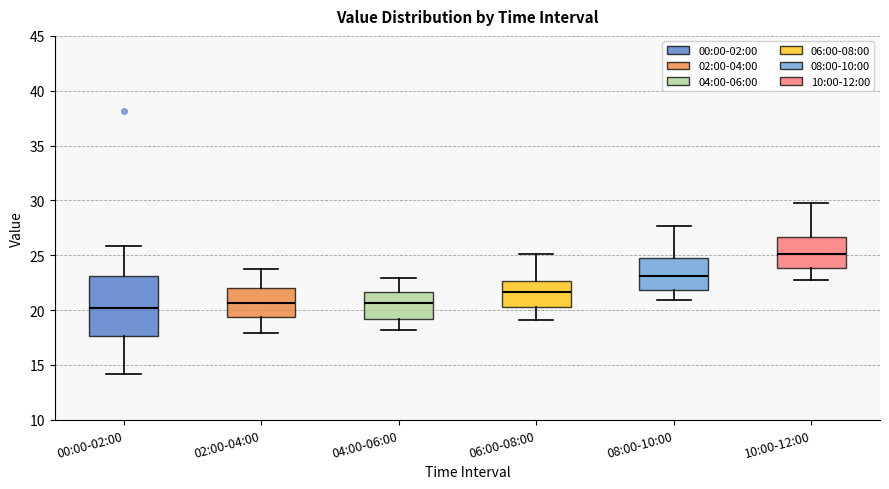

Where is the lower edge of the box for 08:00-10:00 on the y-axis? The values are not printed on the chart, so give them approximately, as read against the axis.

22.0